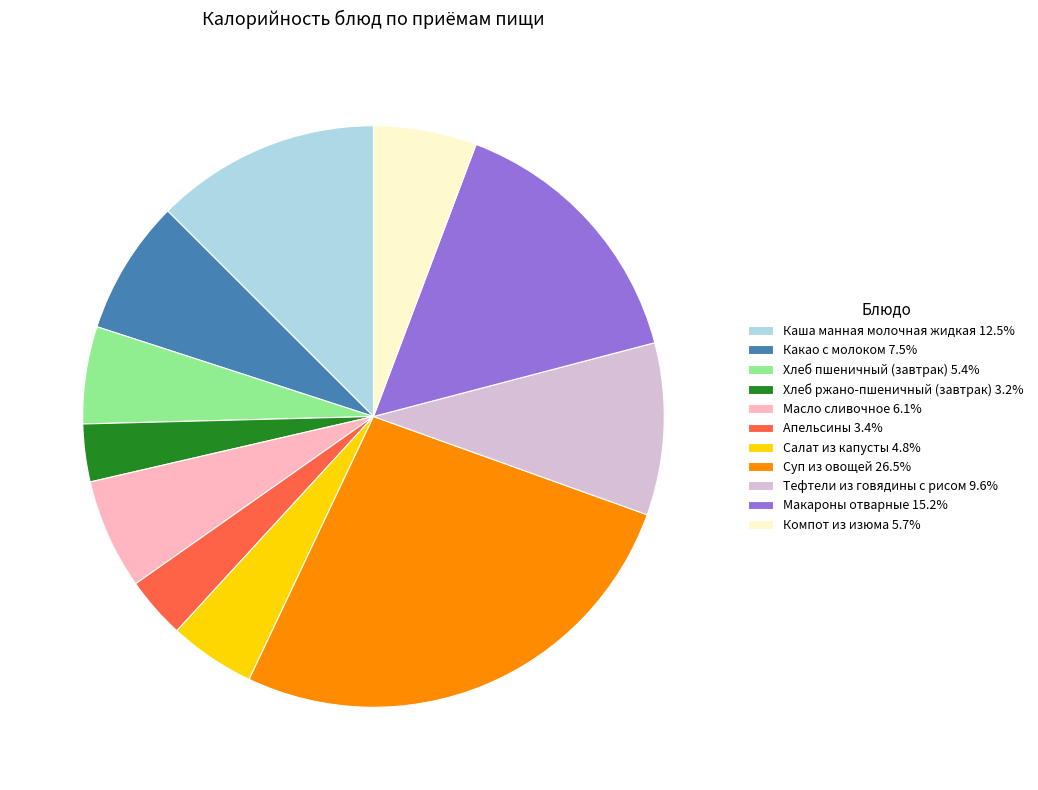

Which slice is the largest?

Суп из овощей